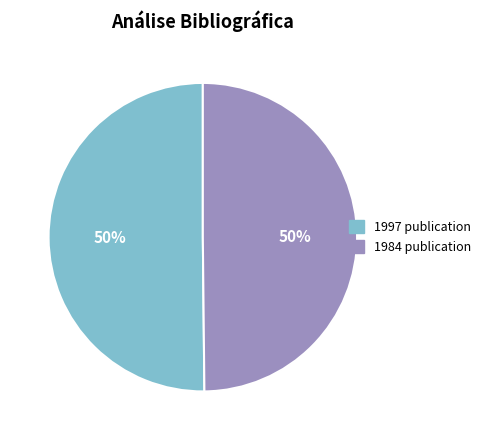

To the nearest percent, what is the average slice percentage?

50%